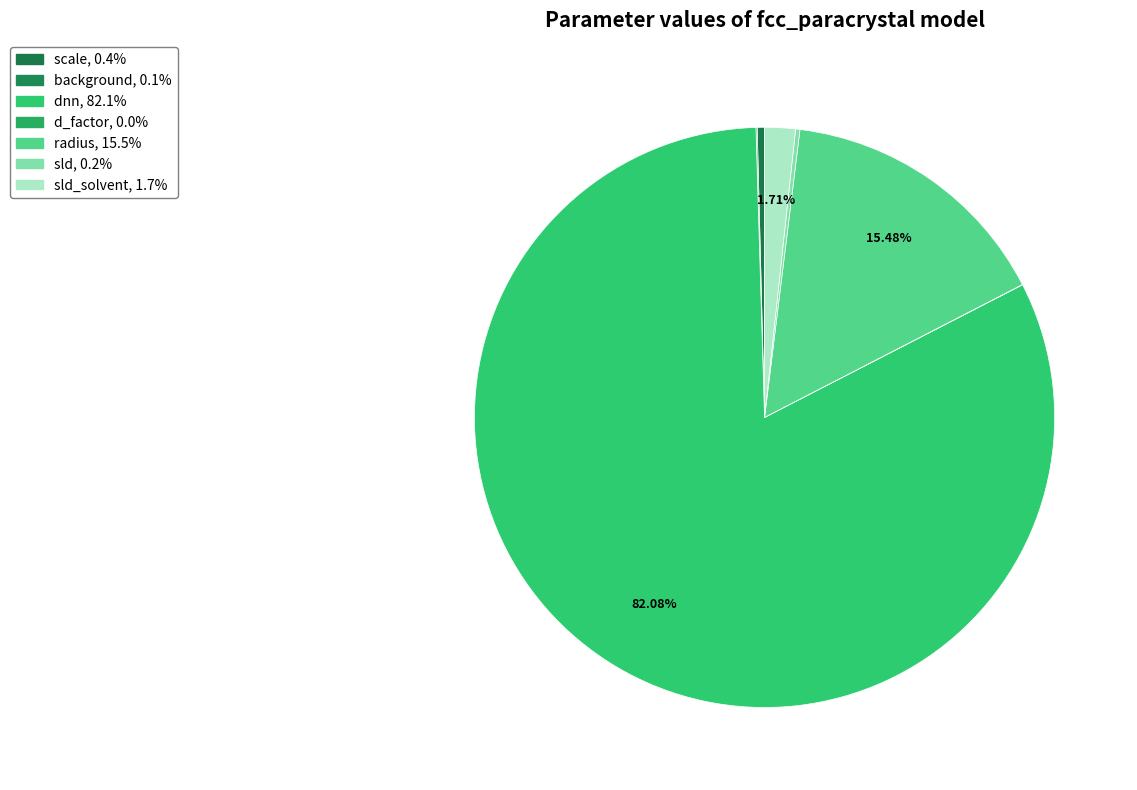

Count the number of slices in the pie.

7